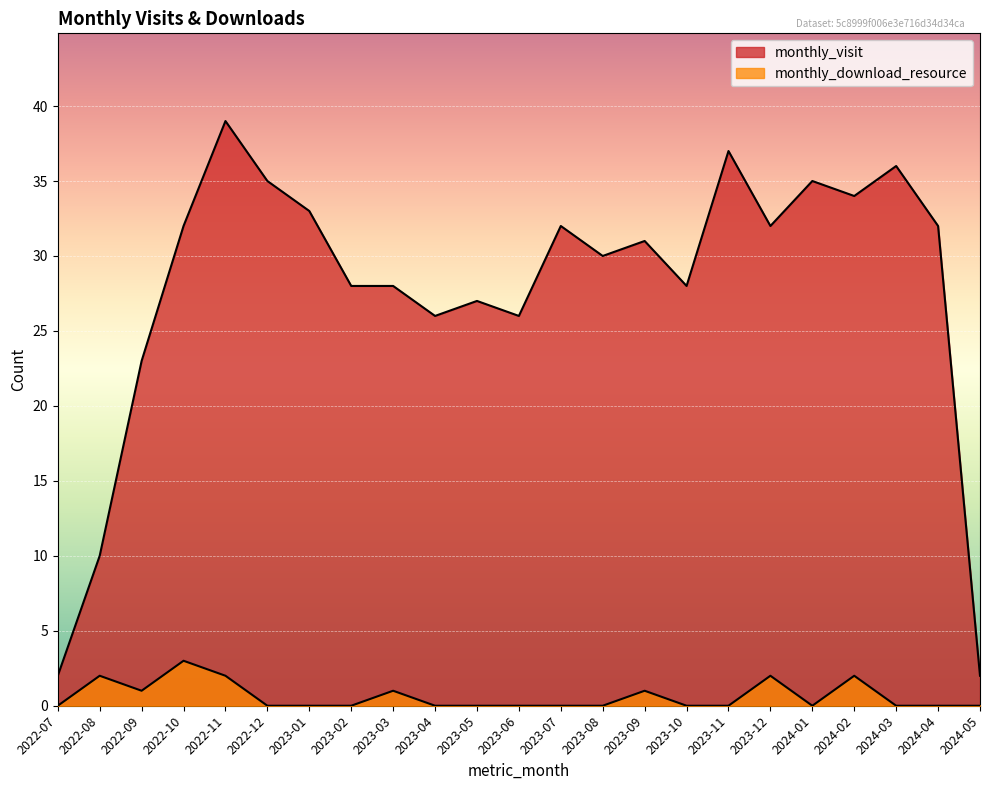

Rank the series by their average value, from lowest to highest.

monthly_download_resource, monthly_visit